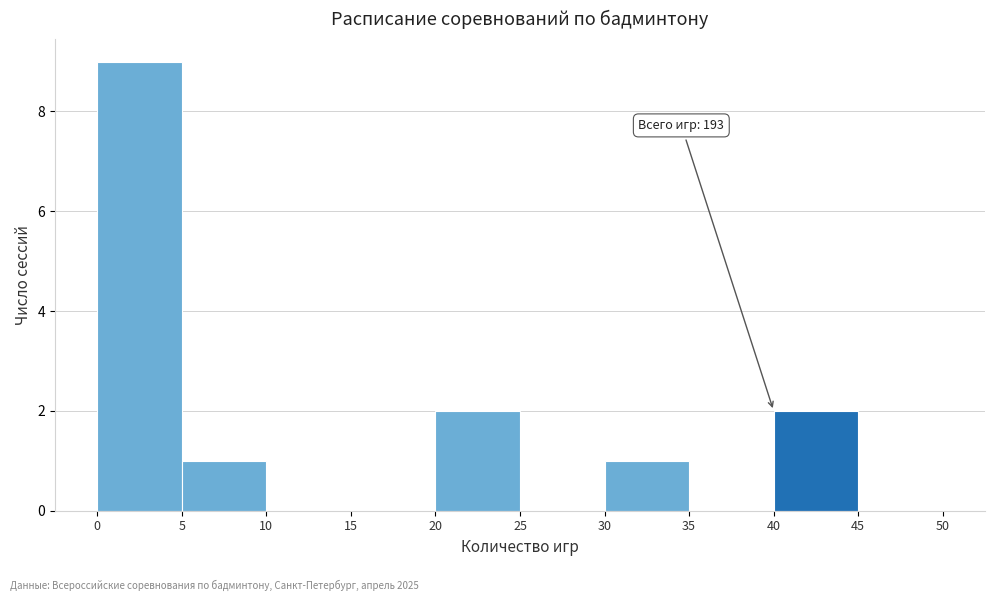

Over which range of the x-axis is the bar tallest?

0 to 5